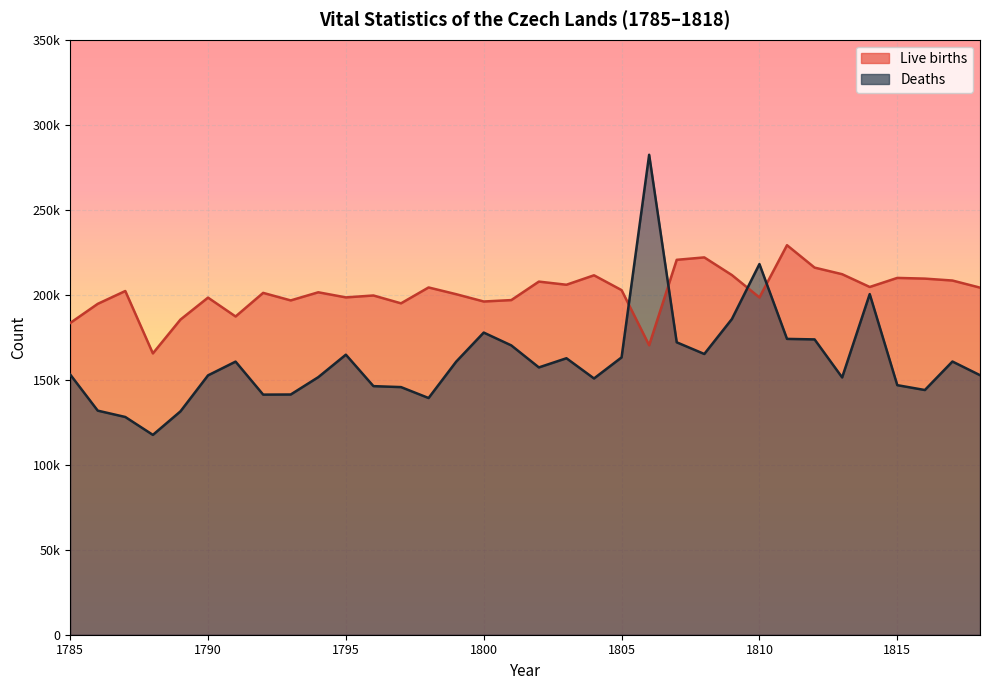

Which series has the largest total across all categories?

Live births